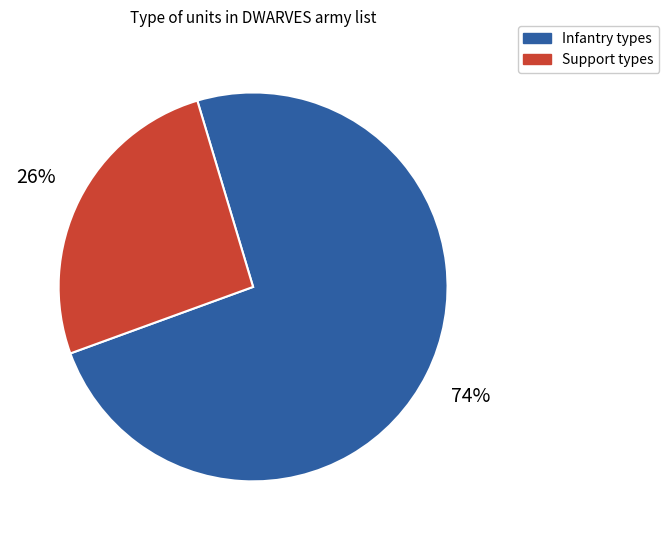

To the nearest percent, what is the difference between the largest and smallest slice percentages?

48%